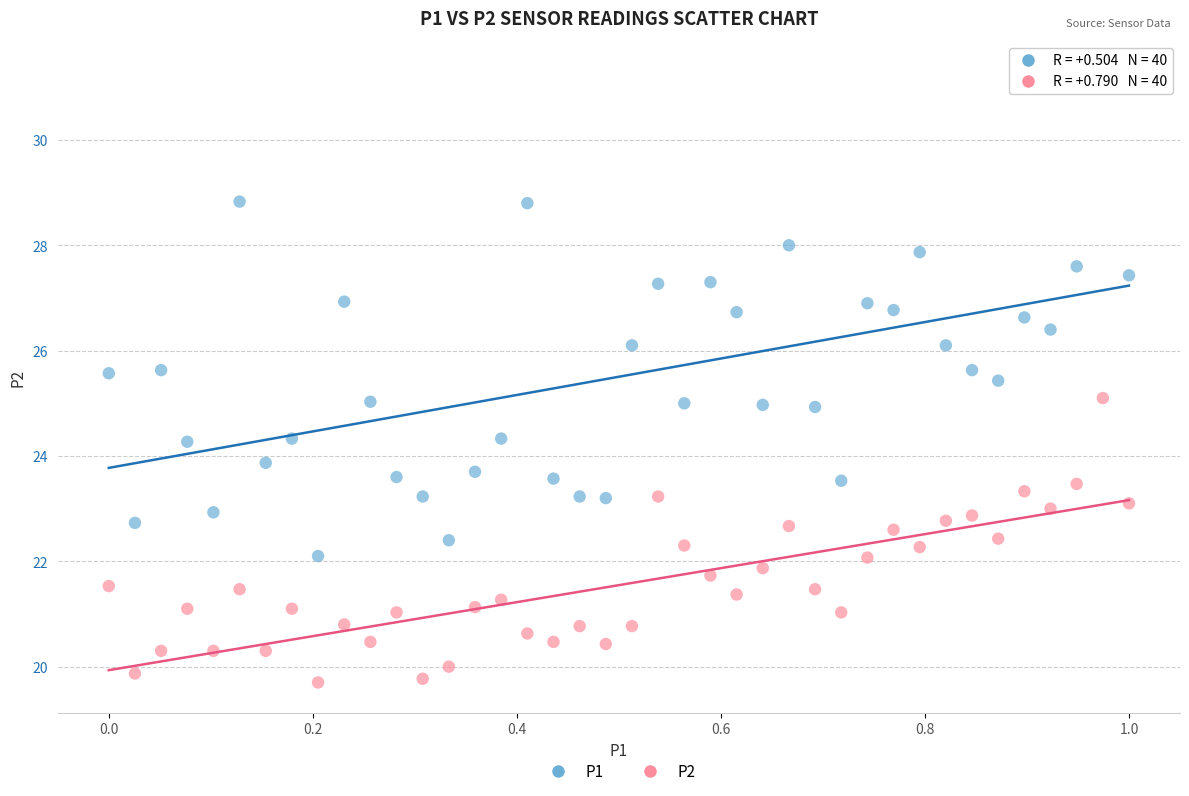

Across all data points, what is the range of X values (max minus min)?

1.0